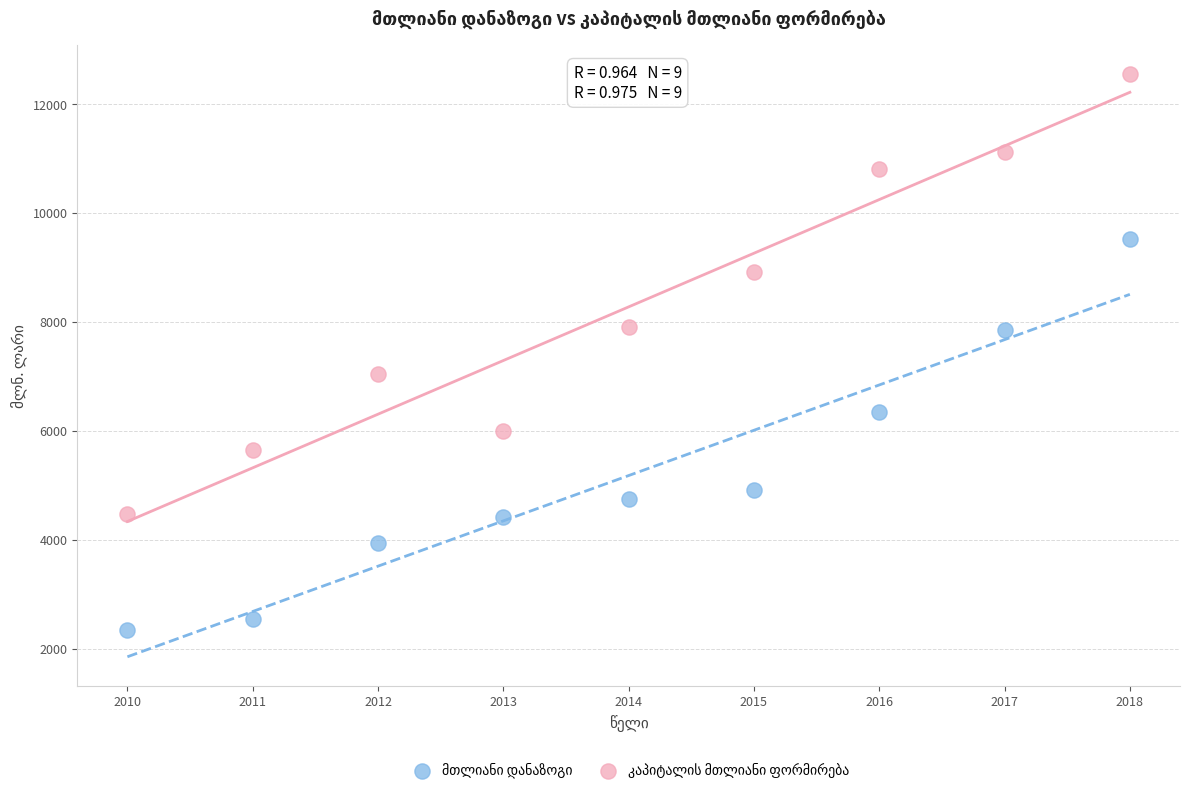

Across all data points, what is the range of X values (max minus min)?

8.0